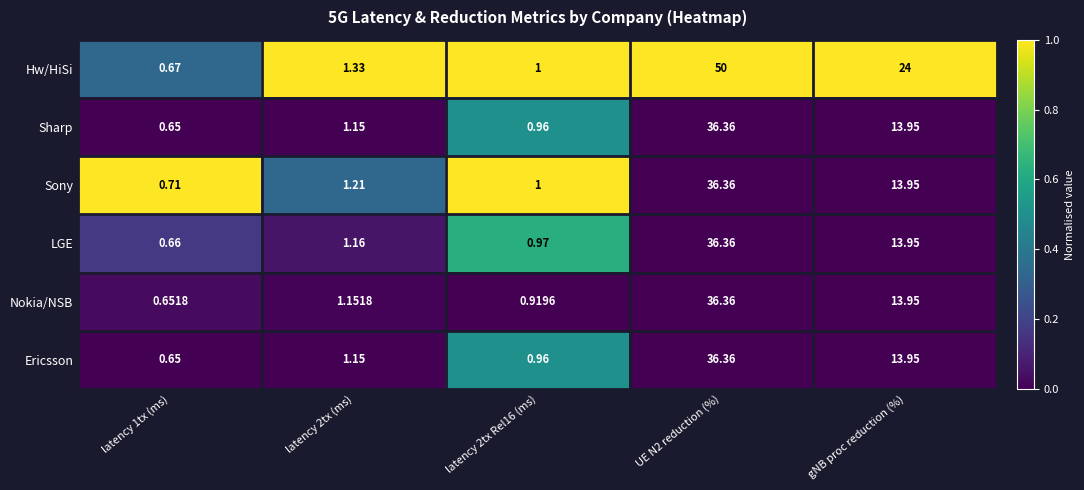

How many data points does each series have?

5